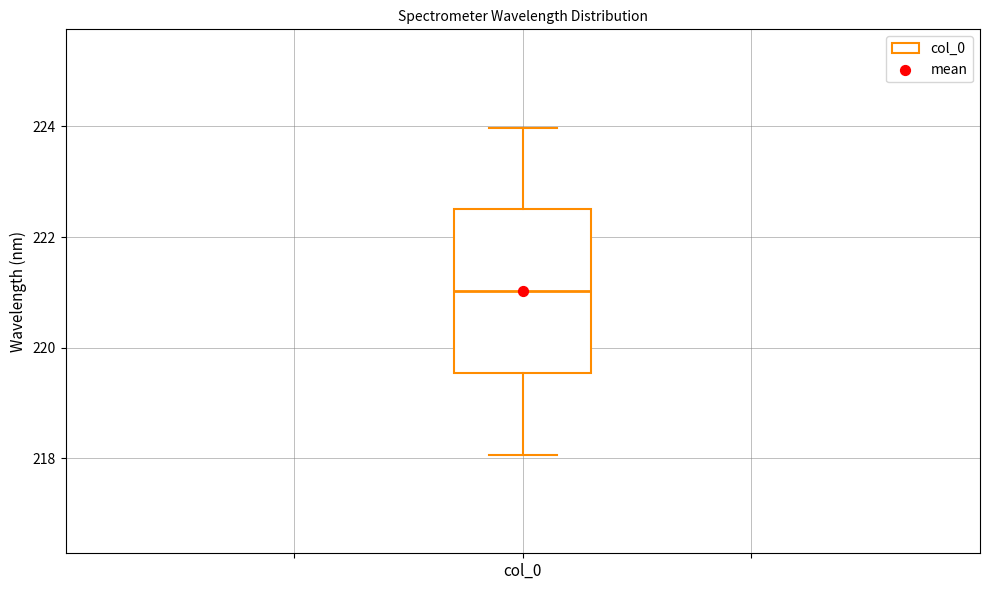

Where is the lower edge of the box for col_0 on the y-axis? The values are not printed on the chart, so give them approximately, as read against the axis.

219.6